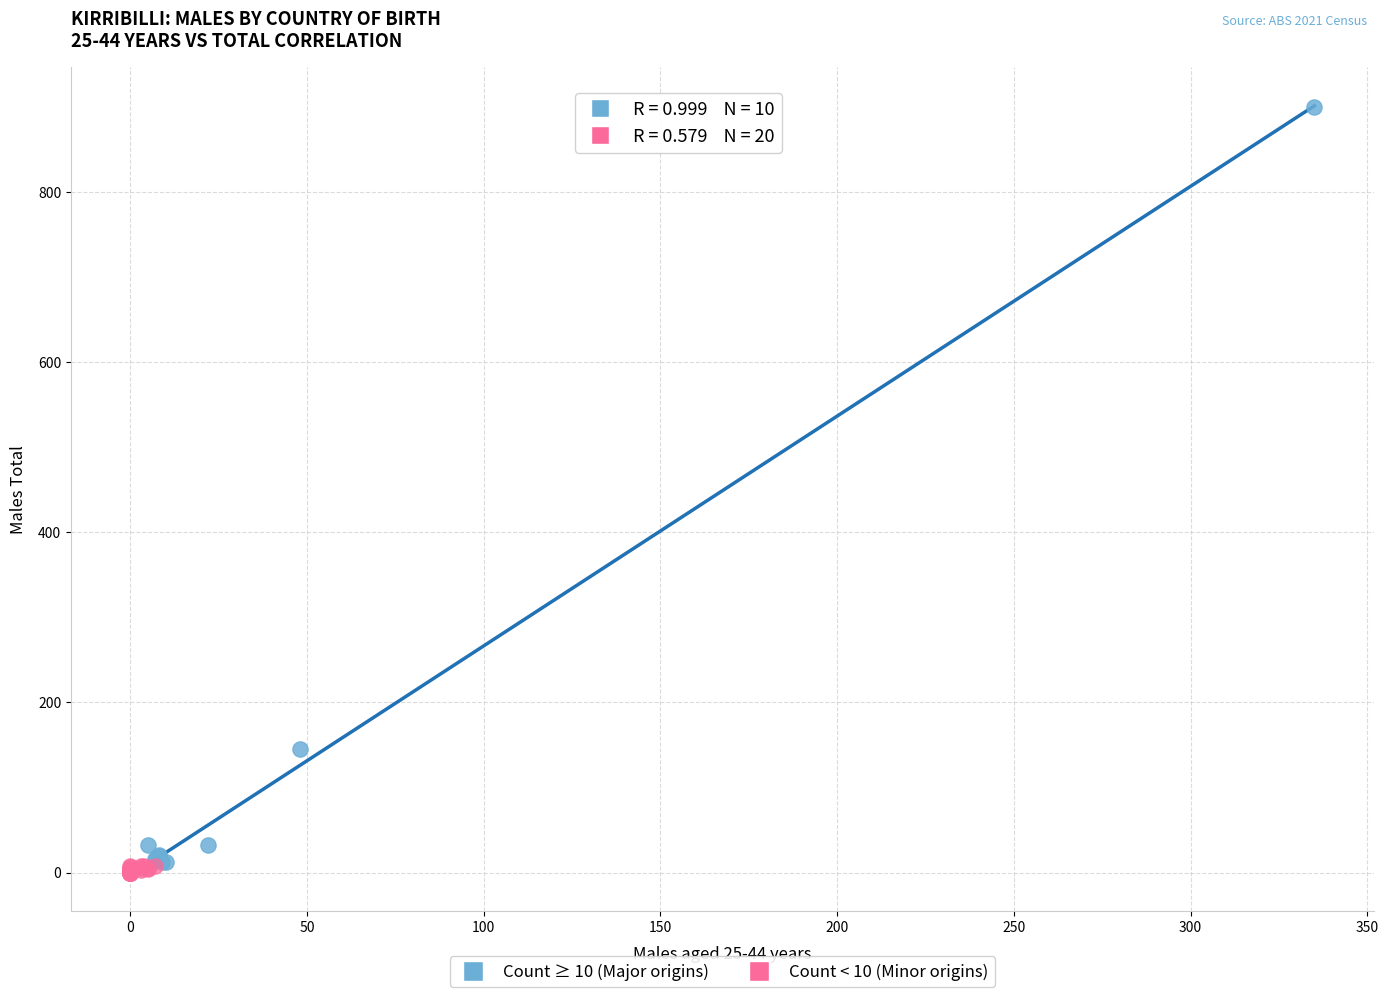

Which series reaches the maximum Y coordinate?

Count ≥ 10 (Major origins)